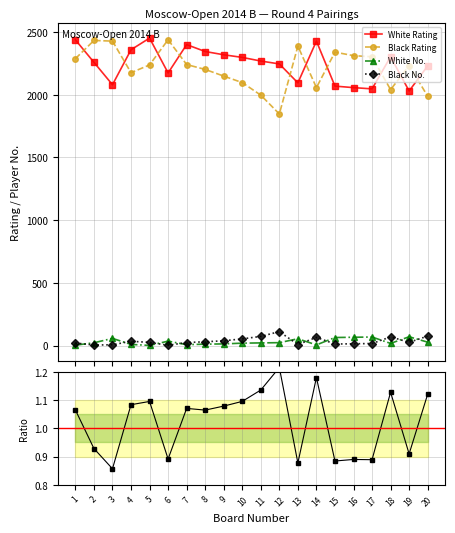

The White Rtg / Black Rtg series shows 0.2 at 17. True or false?

False